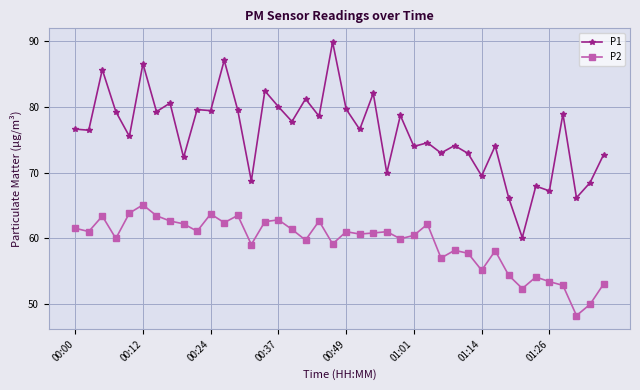

Which series has the largest total across all categories?

P1